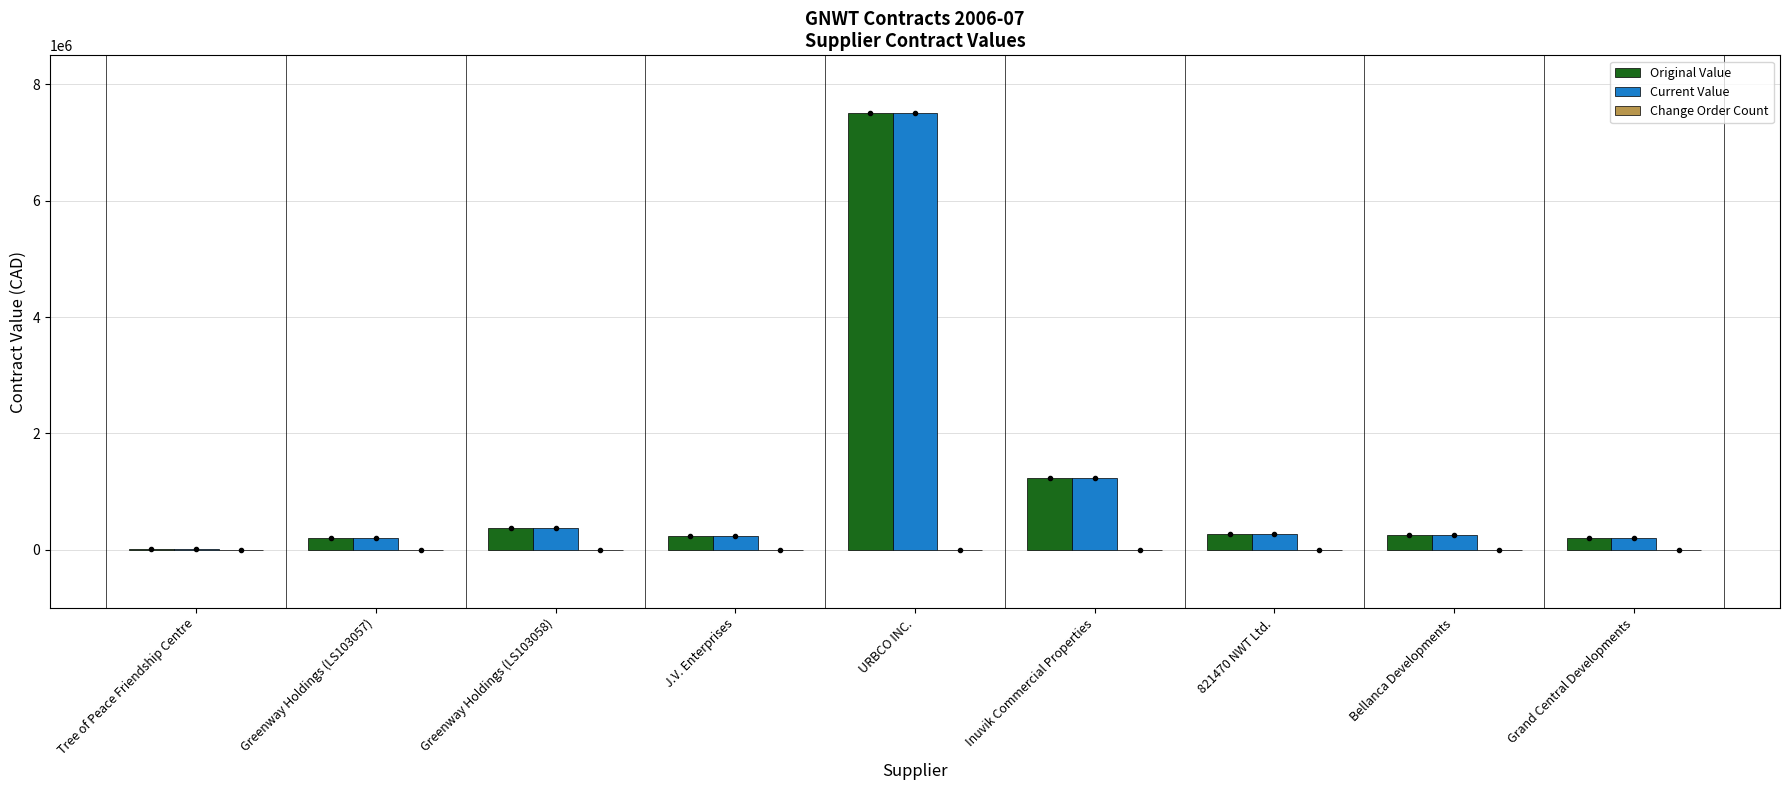

What is the greatest value displayed?

7499810.7